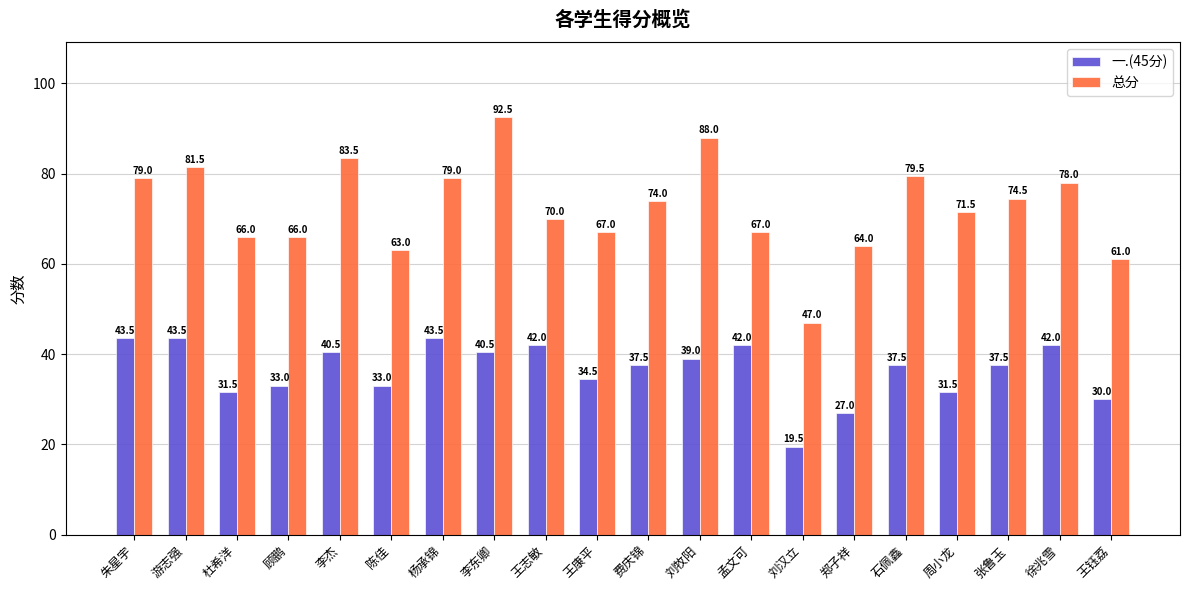

What is the difference between the second highest and minimum values in the 一.(45分) series?

24.0